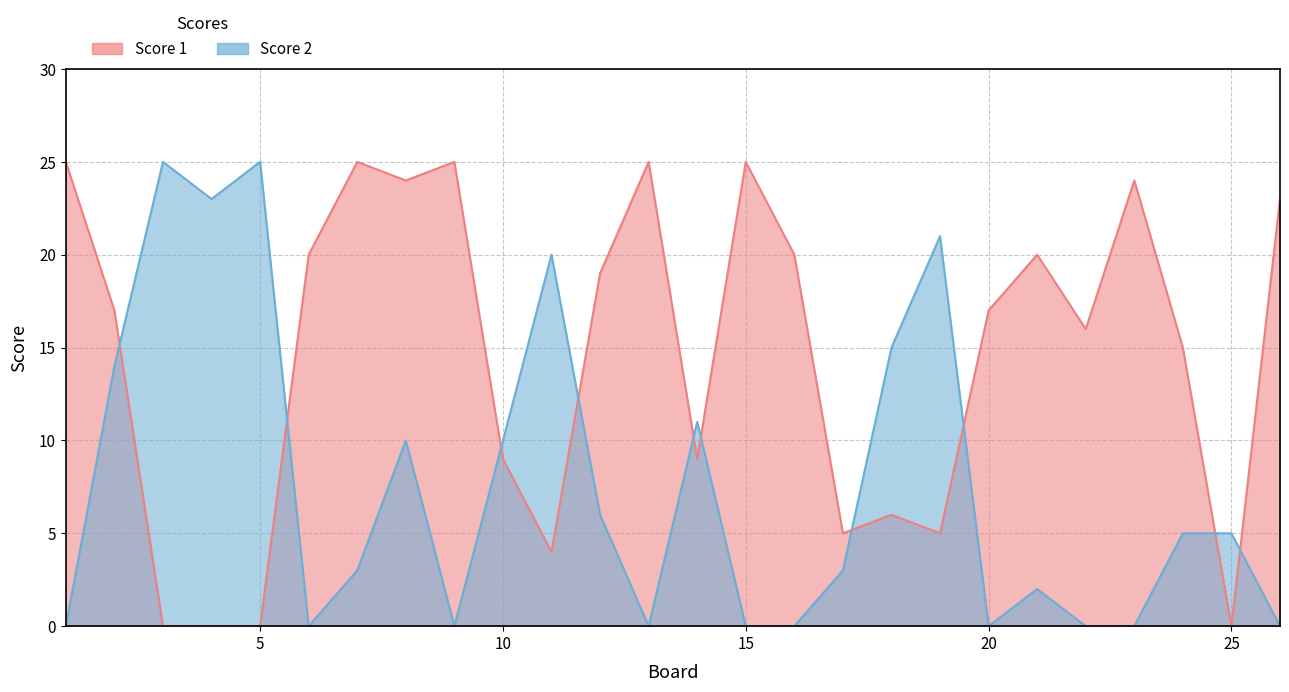

At how many categories does at least one series exceed 0?

26